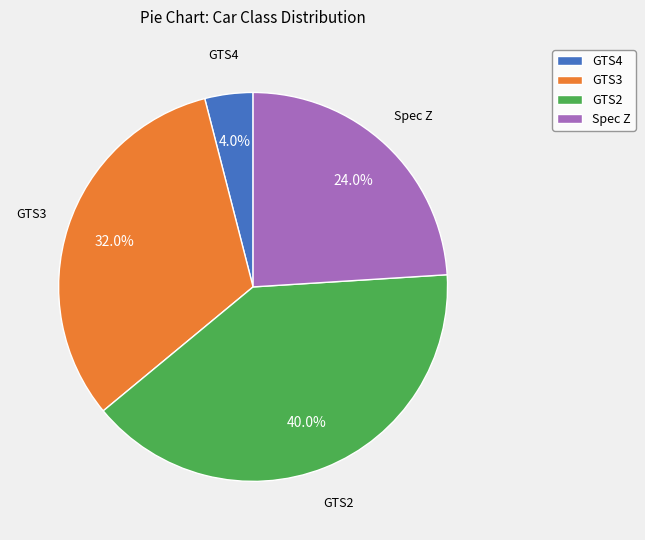

Which slice is the smallest?

GTS4